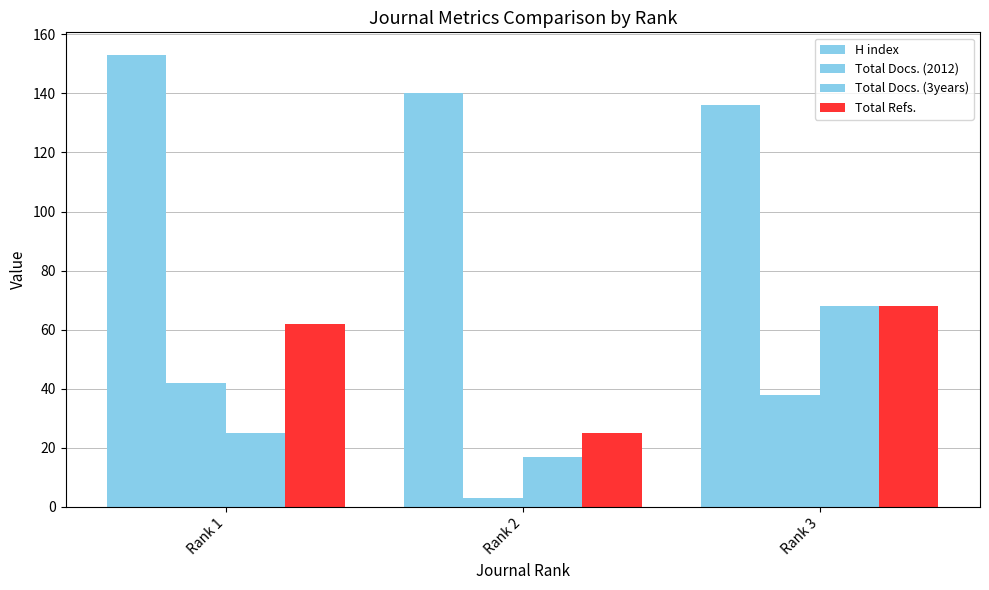

Reading left to right, transcribe all the data shown in this chart.

H index: 153	140	136
Total Docs. (2012): 42	3	38
Total Docs. (3years): 25	17	68
Total Refs.: 62	25	68